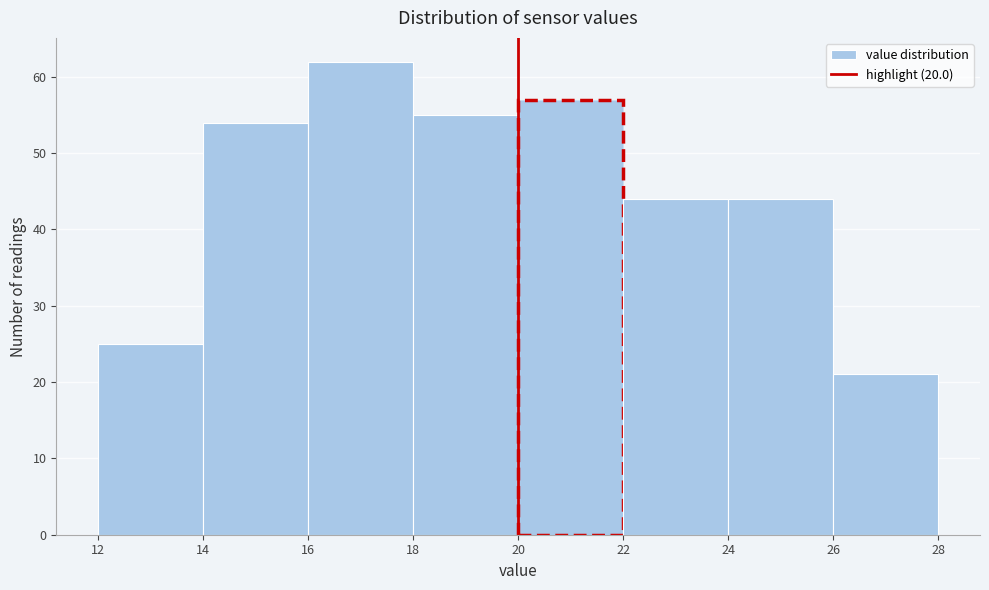

Reading left to right, list every bar in this chart as the range it spans on the x-axis followed by its height. The values are not printed on the chart, so give them approximately, as read against the axis.

12 to 14: 25
14 to 16: 54
16 to 18: 62
18 to 20: 55
20 to 22: 57
22 to 24: 44
24 to 26: 44
26 to 28: 21